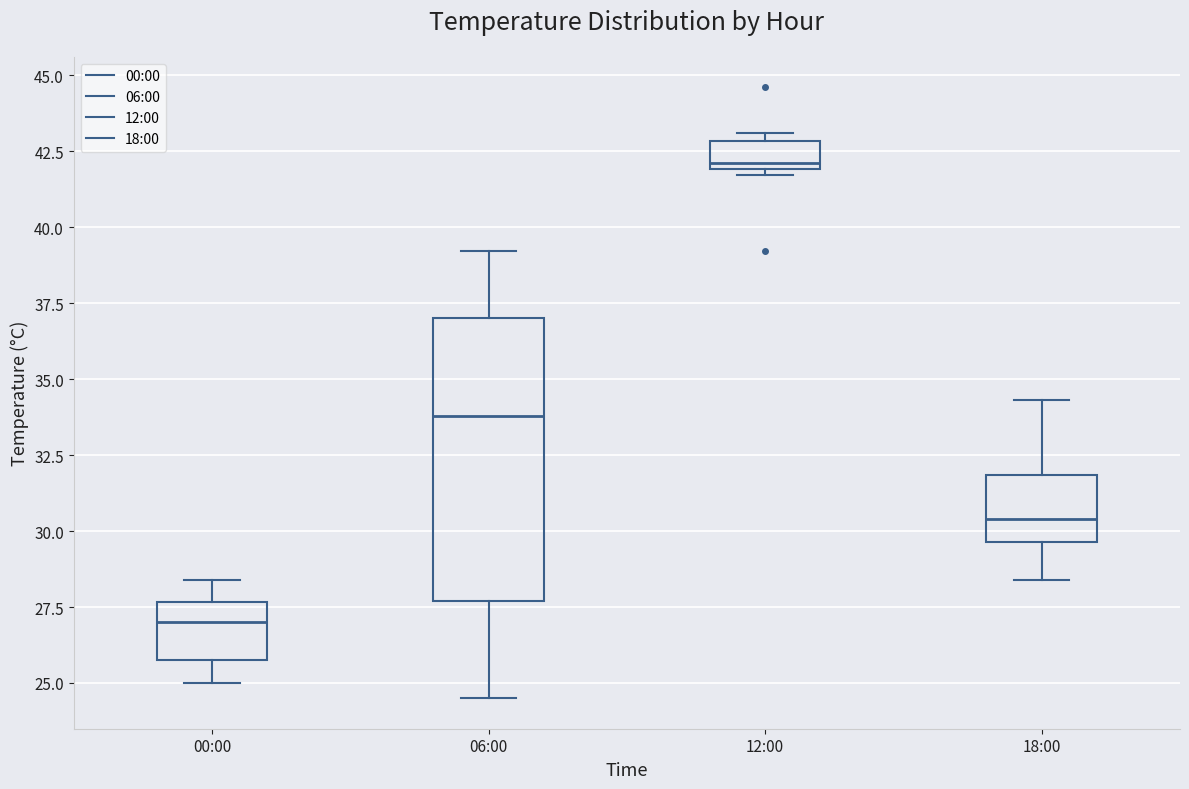

Reading left to right, transcribe this box plot: for each box, give where its median line is, the range the box spans, and where its two whiskers end, as read against the y-axis. The values are not printed on the chart, so give them approximately, as read against the axis.

00:00: median 27.0, box 26.0 to 27.5, whiskers 25.0 to 28.5
06:00: median 34.0, box 27.5 to 37.0, whiskers 24.5 to 39.0
12:00: median 42.0 (just above the box's lower edge), box 42.0 to 43.0, whiskers 41.5 to 43.0 (just above the box's upper edge)
18:00: median 30.5, box 29.5 to 32.0, whiskers 28.5 to 34.5